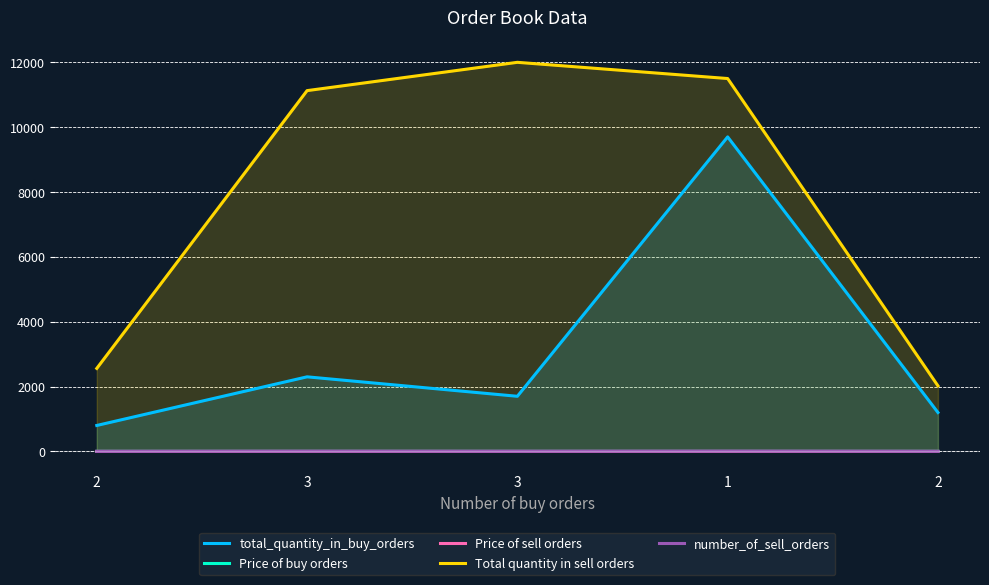

Which label corresponds to the largest value in the chart?

3